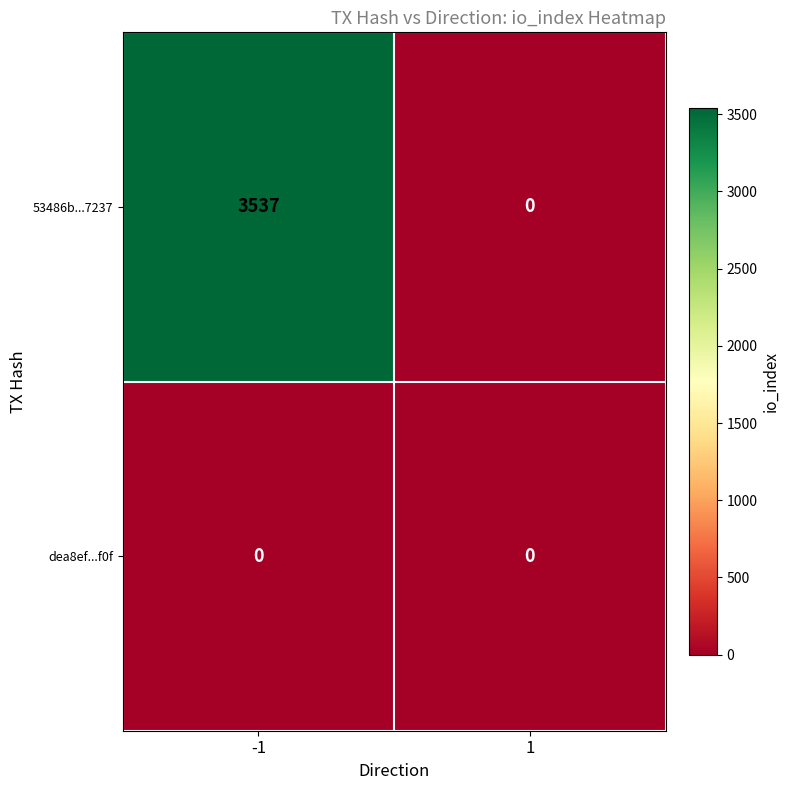

Is the value of dea8ef...f0f at -1 greater than the value of 53486b...7237 at -1?

No